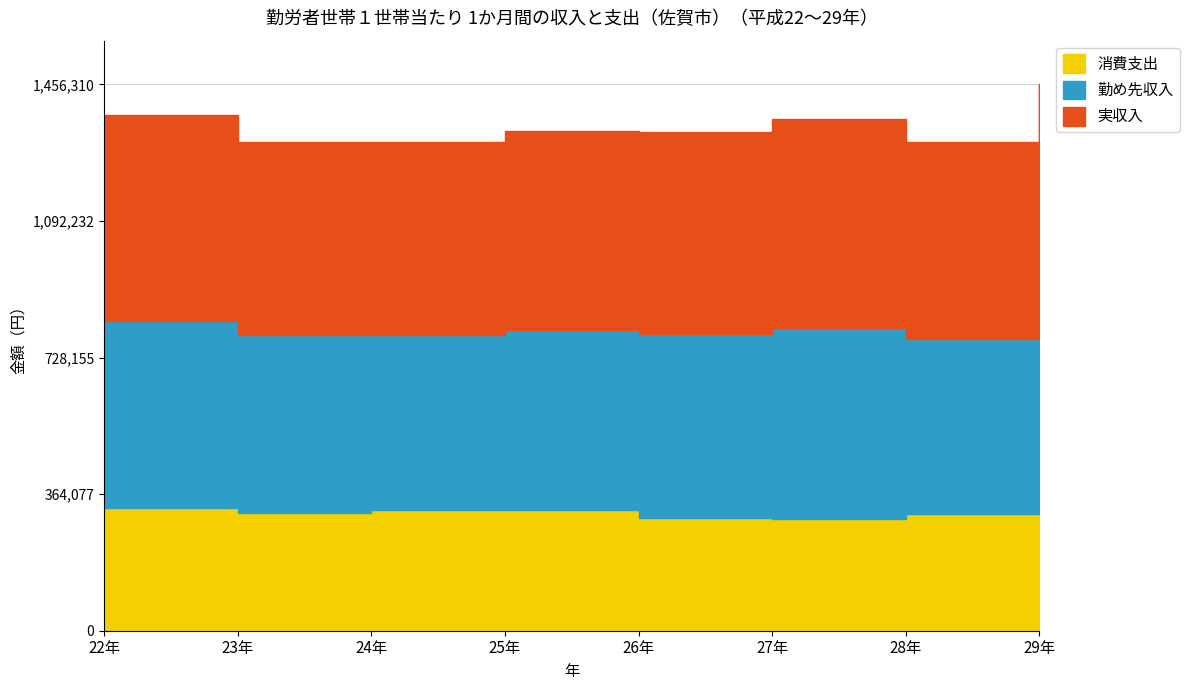

How many interior local peaks does the 勤め先収入 series have?

1